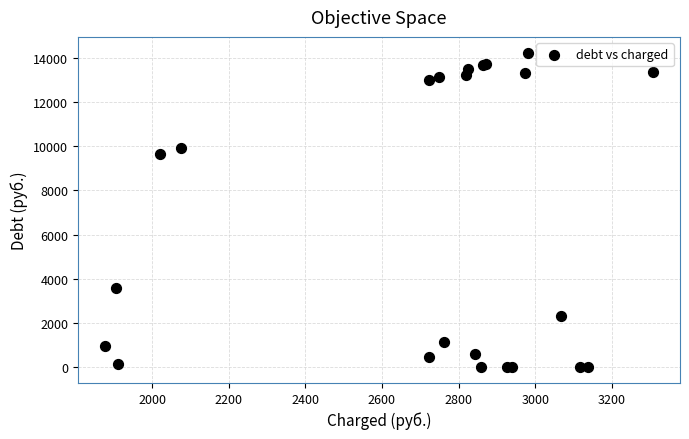

What Y value in the scatter plot is closest to 7114?

9647.8